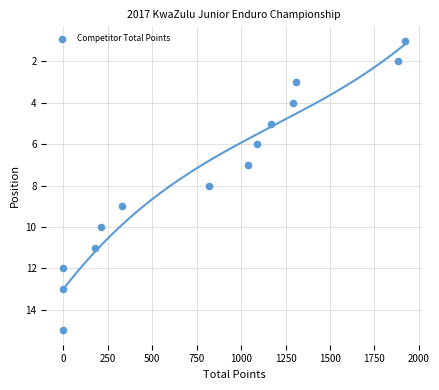

What is the range of Y values (max minus min)?

14